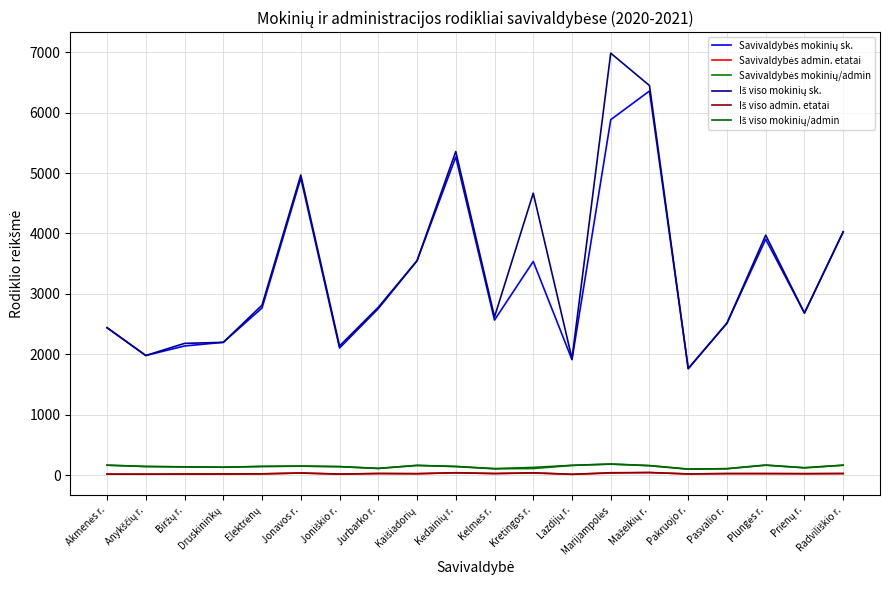

What is the total value across all series at Pakruojo r.?

3755.8